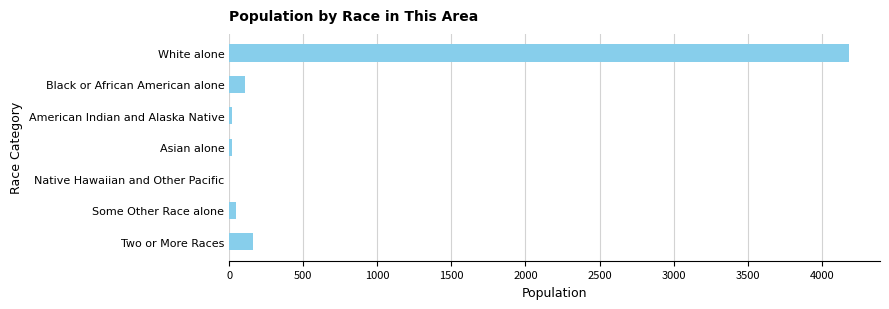

What is the ratio of the value at White alone to the value at Black or African American alone?

39.8